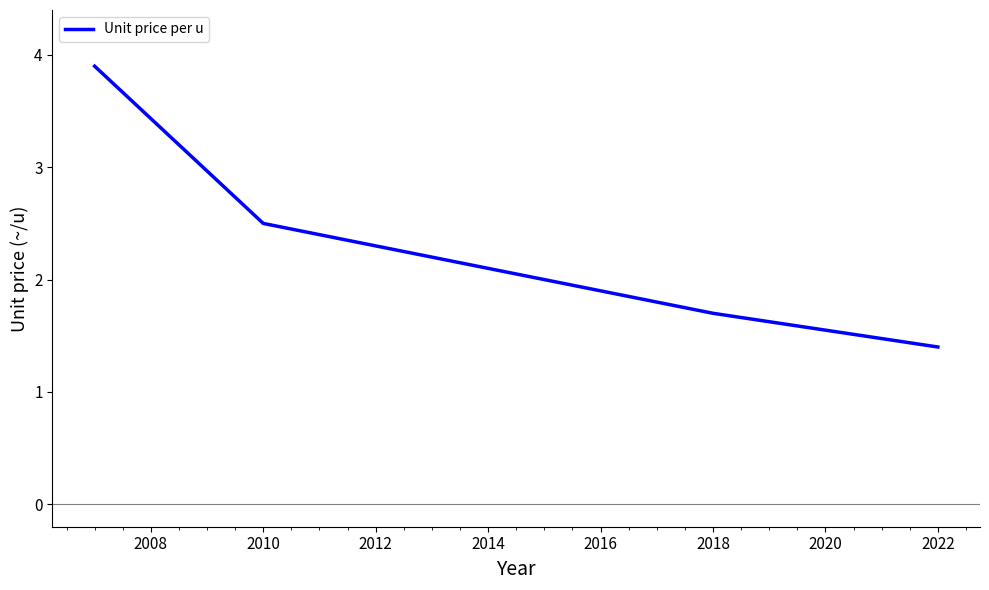

What is the difference between the maximum and minimum values?

2.5